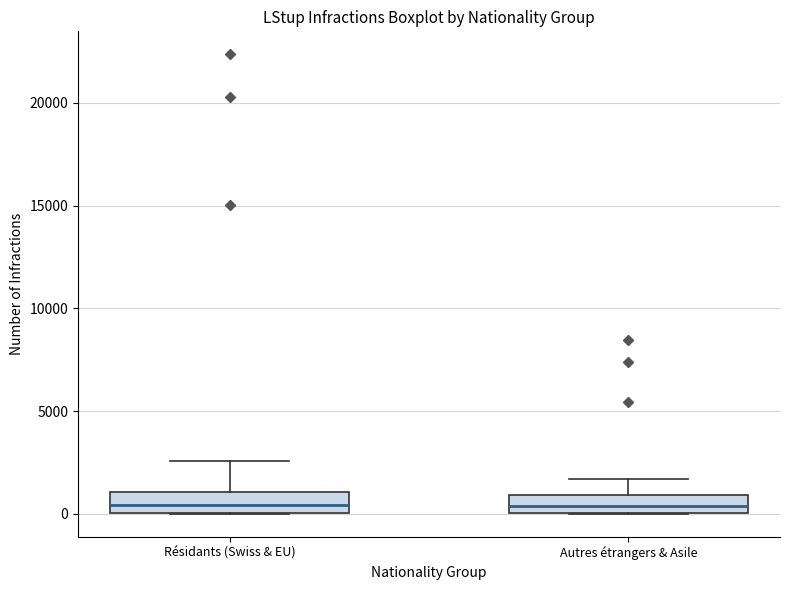

Reading left to right, read every box against the y-axis: the position of its median line, the range the box covers, and the ends of its whiskers. The values are not printed on the chart, so give them approximately, as read against the axis.

Résidants (Swiss & EU): median 500, box 0 to 1000, whiskers 0 to 2500
Autres étrangers & Asile: median 500, box 0 to 1000, whiskers 0 to 1500